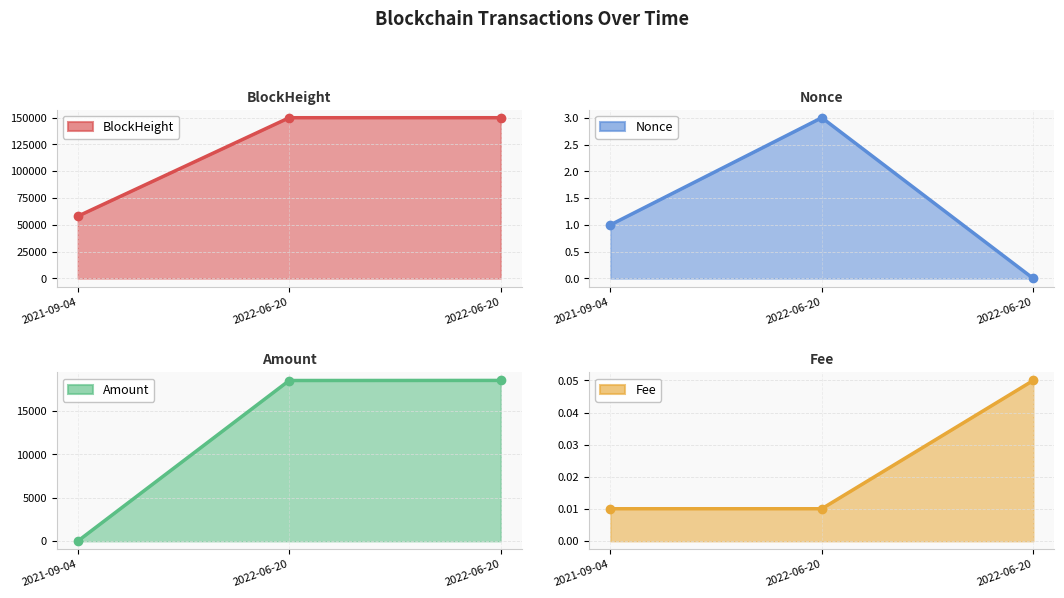

True or false: Amount has a value of 10.0 at 2021-09-04.

True